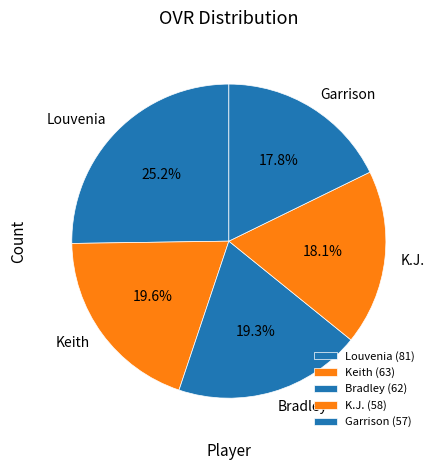

True or false: Garrison accounts for 18% of the total.

True